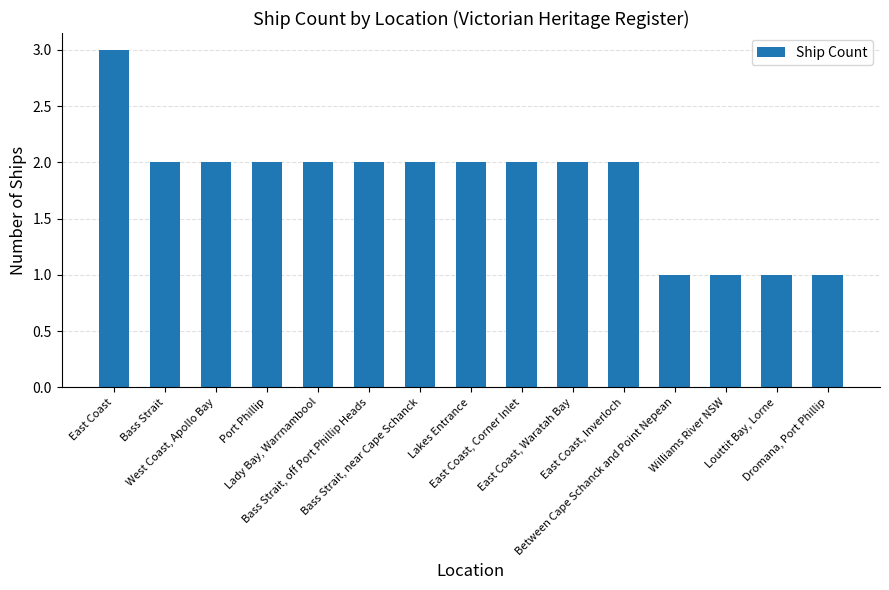

What is the label of the 1st bar from the right?

Dromana, Port Phillip